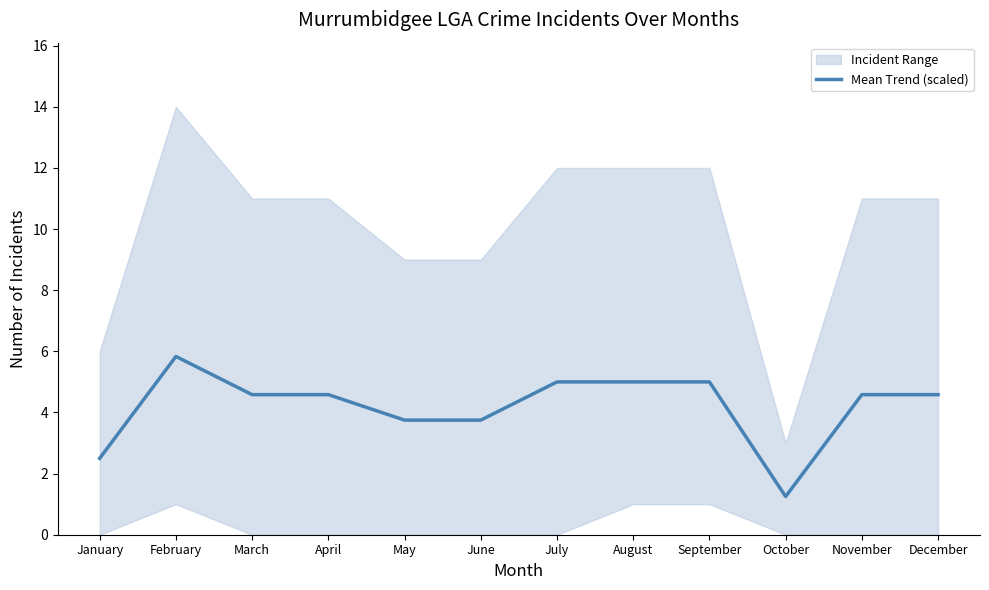

Which label corresponds to the smallest value in the chart?

October